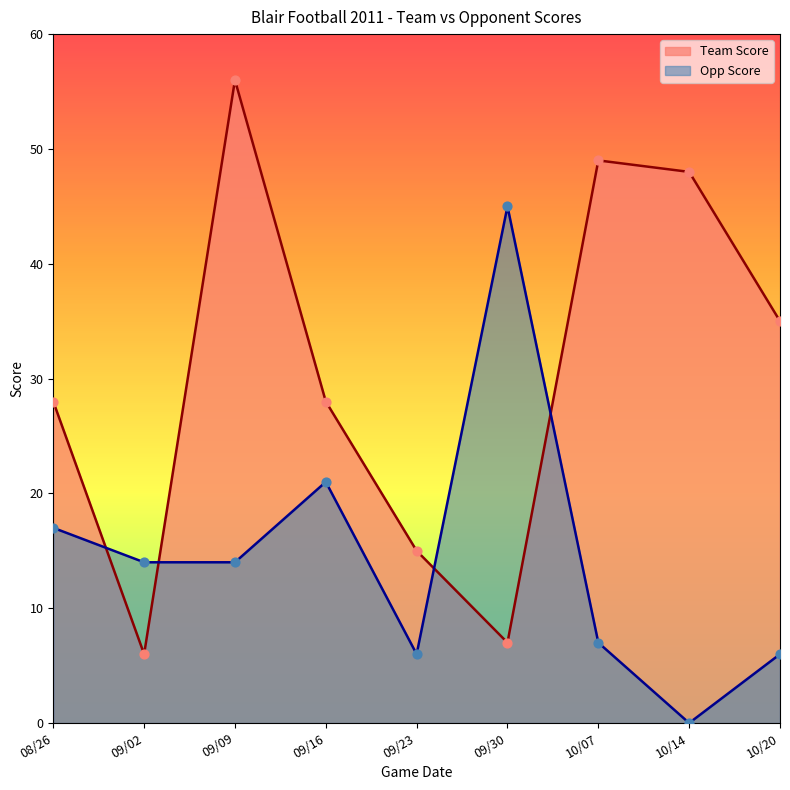

Is the value of Opp Score at 10/20 greater than the value of Team Score at 09/23?

No